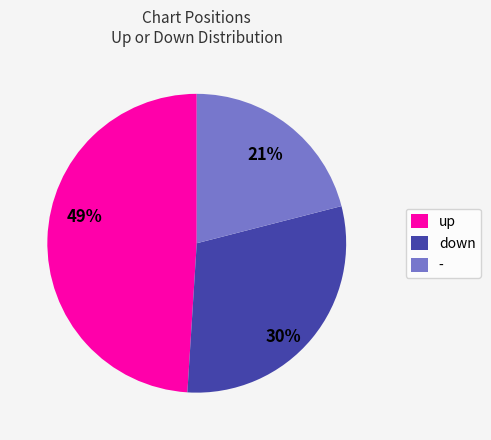

Is it true that down is 30% of the pie?

True